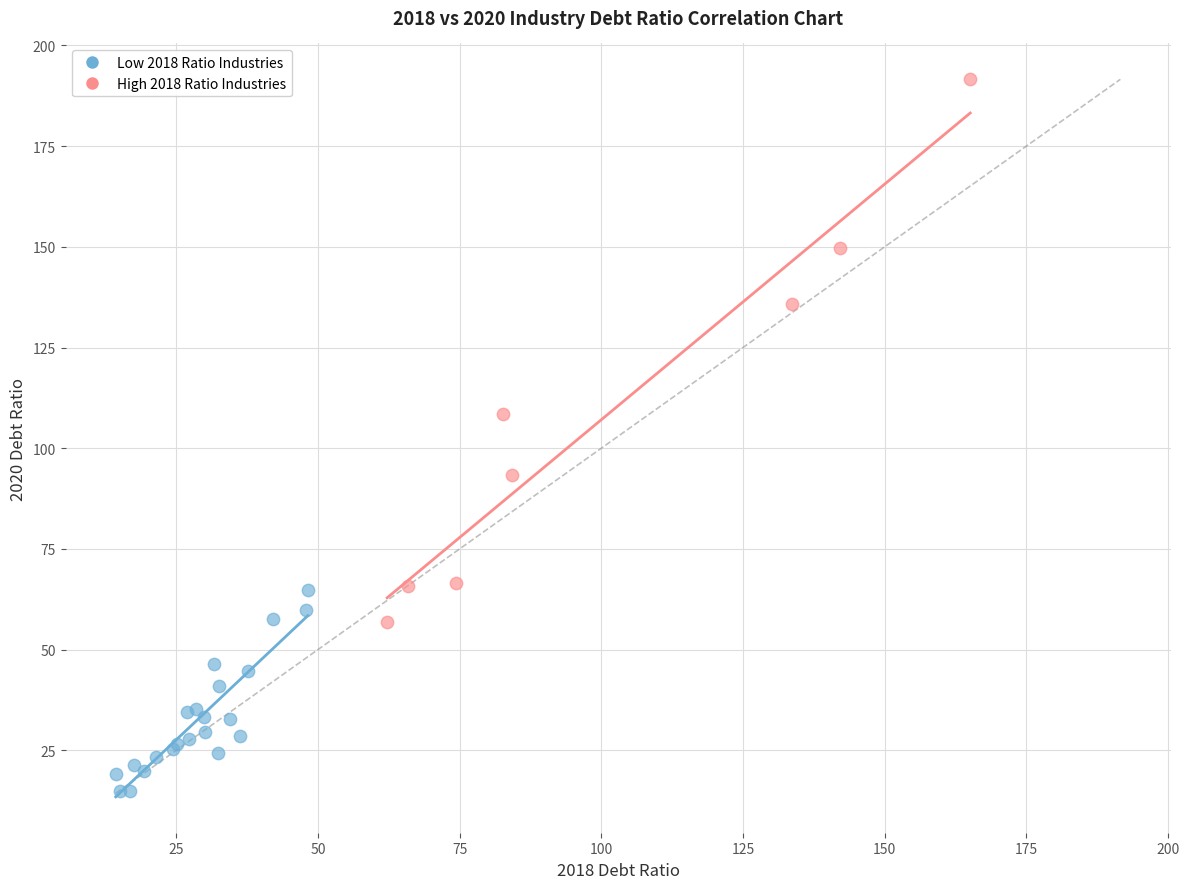

Which series contains the highest Y value?

High 2018 Ratio Industries